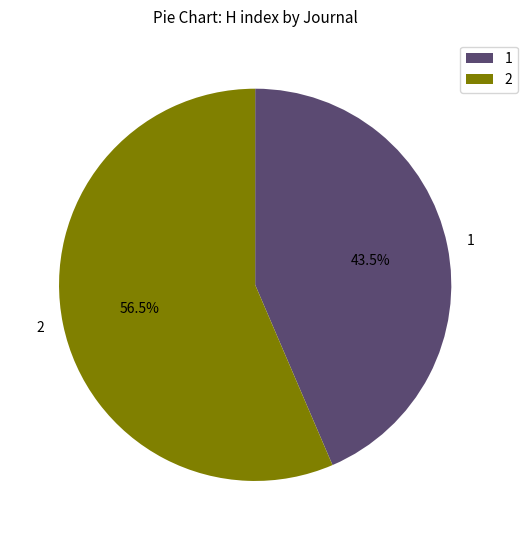

Count the number of slices in the pie.

2